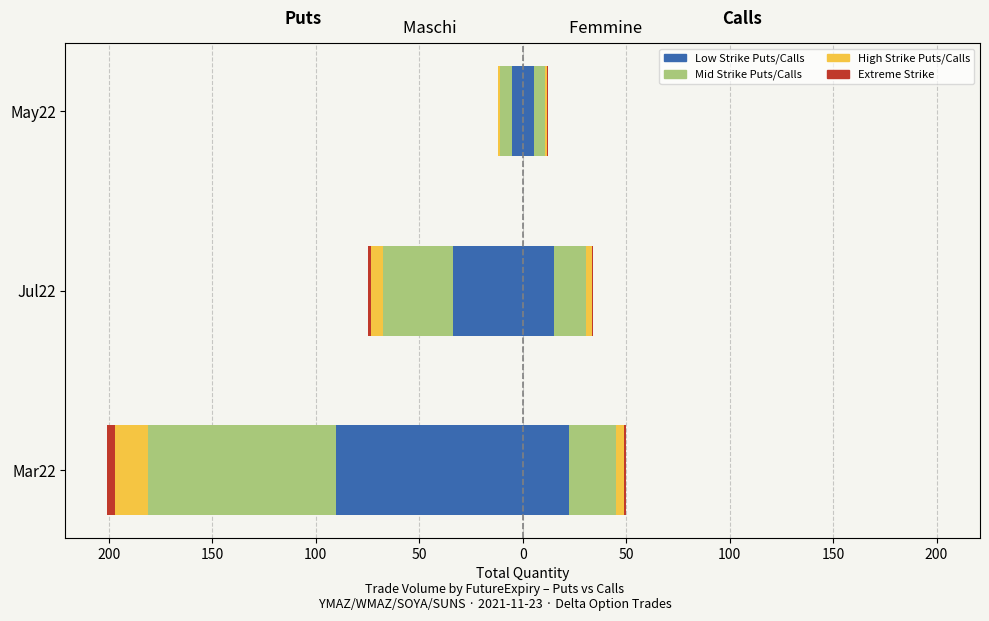

At how many categories does at least one series exceed -44?

3